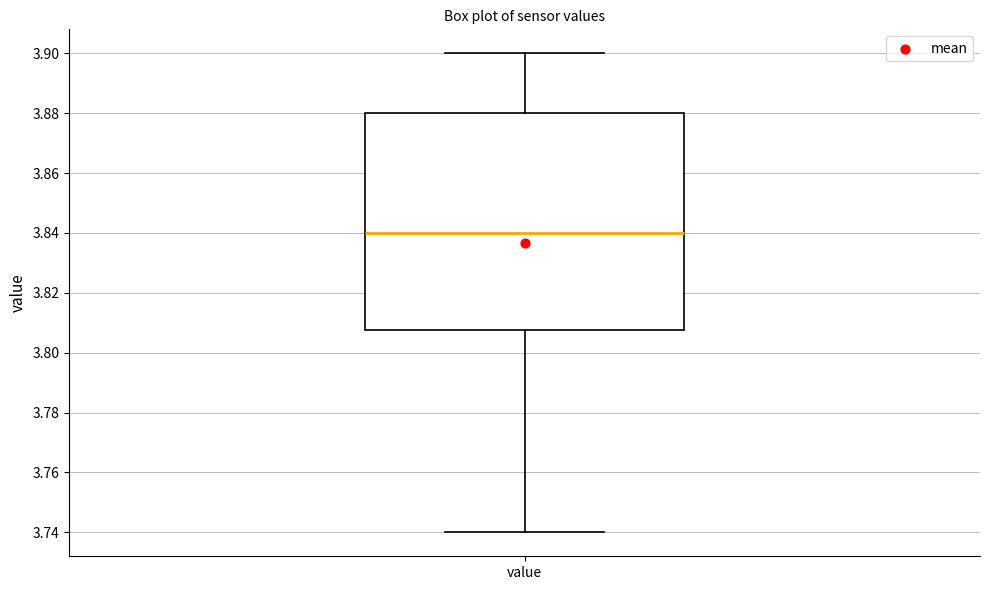

Transcribe this box plot: give where the median line is, the range the box spans, and where the two whiskers end, as read against the y-axis. The values are not printed on the chart, so give them approximately, as read against the axis.

median 3.840, box 3.808 to 3.880, whiskers 3.740 to 3.900